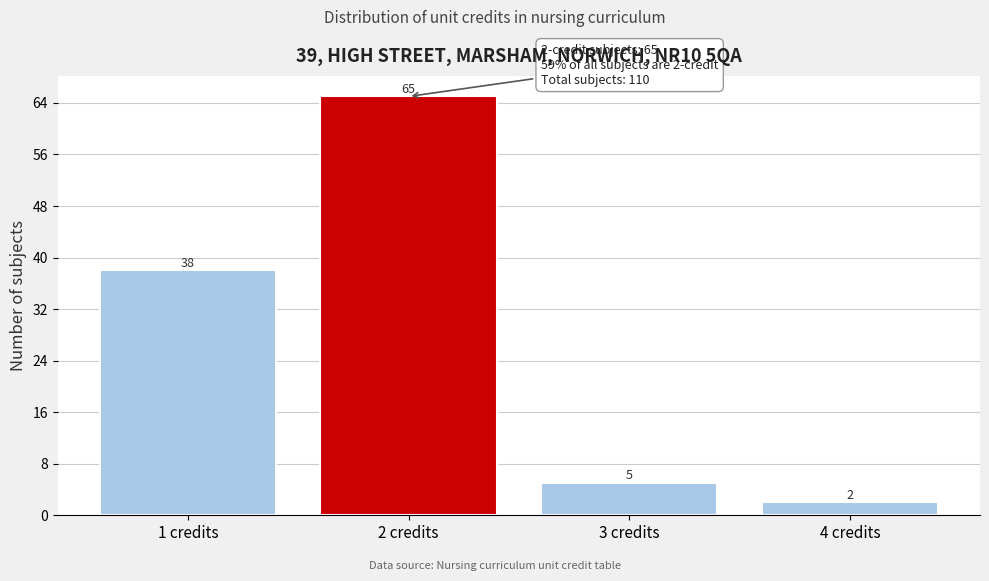

Reading left to right, list all the values displayed in this chart.

1 credits=38	2 credits=65	3 credits=5	4 credits=2